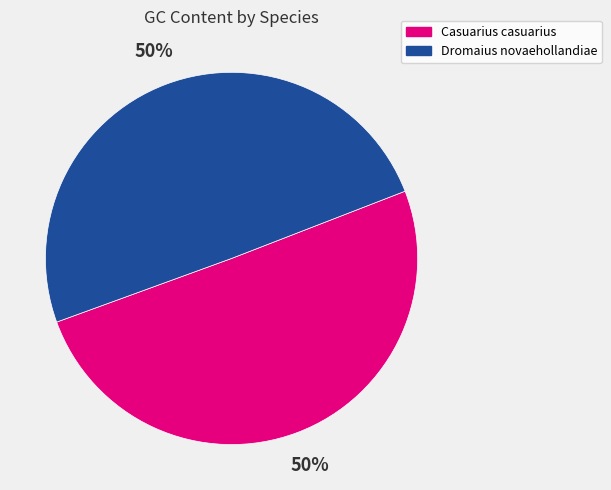

Is the sum of Dromaius novaehollandiae and Casuarius casuarius greater than half?

Yes